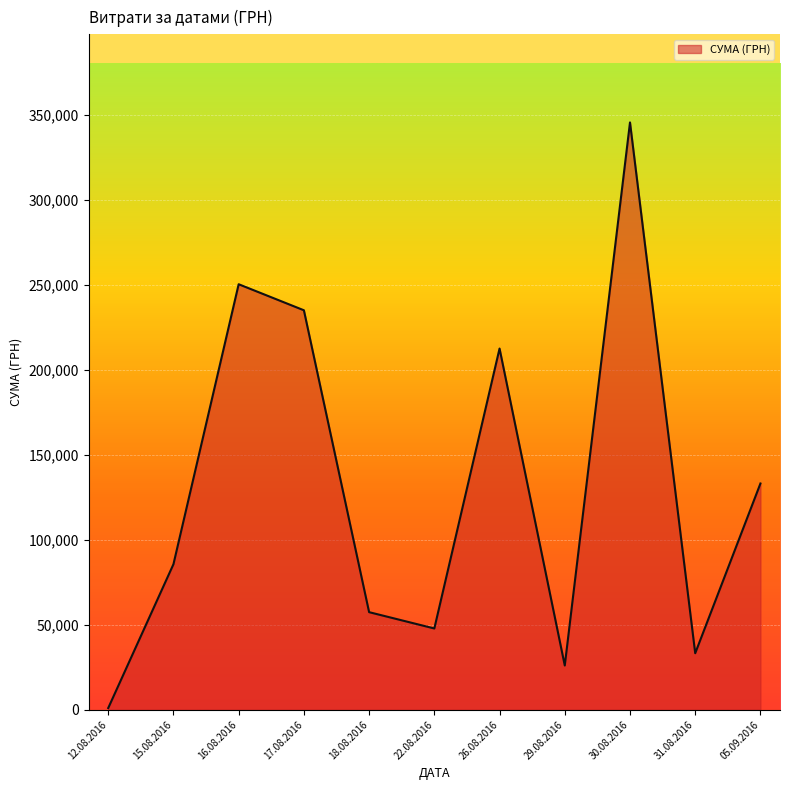

At which category does the chart reach its peak across all series?

30.08.2016